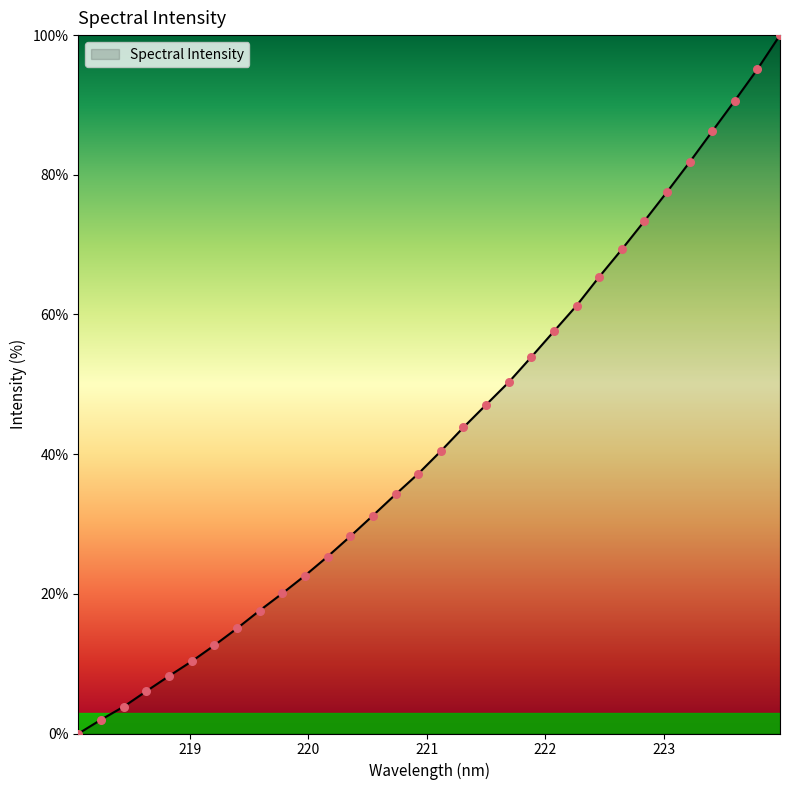

What is the difference between the maximum and minimum values?

100.0